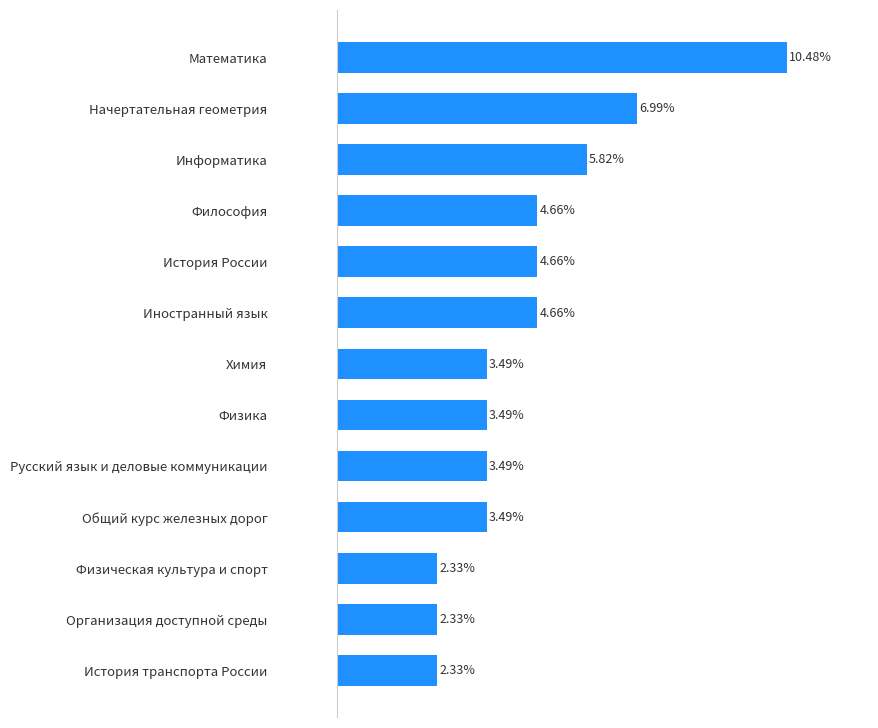

What is the label of the 13th bar from the top?

История транспорта России